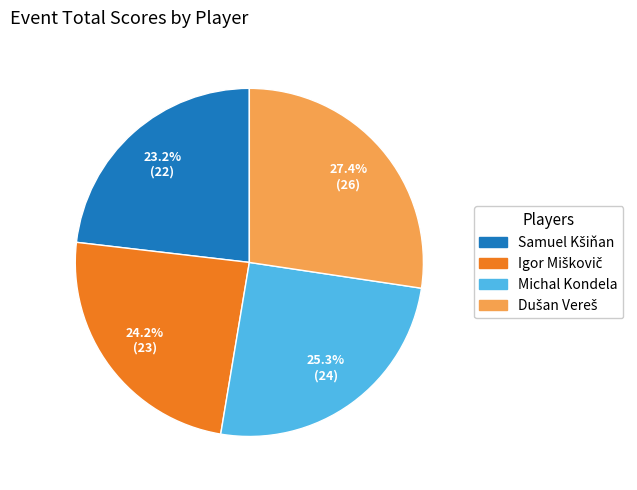

Is there a majority slice in this chart?

No